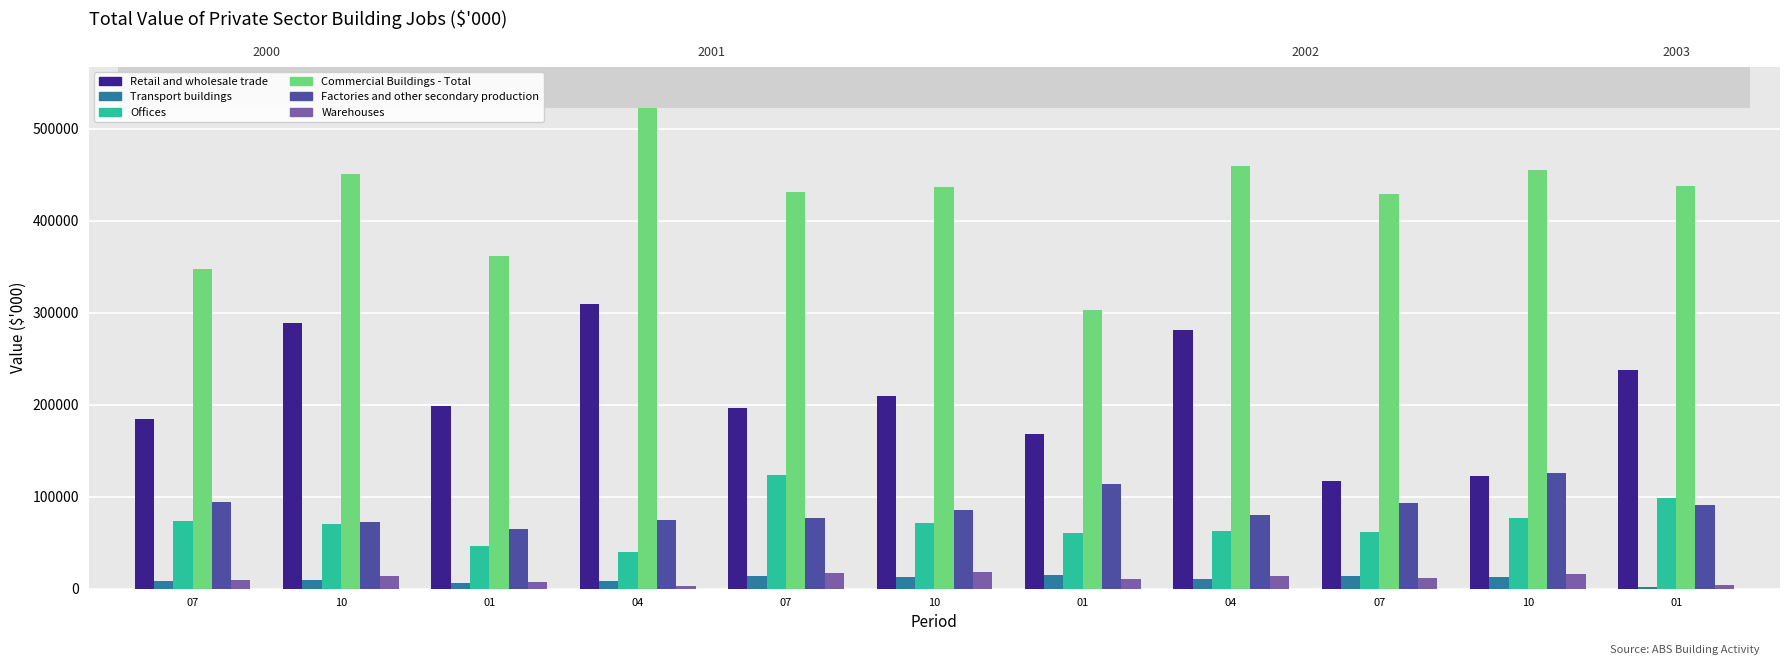

List the series in order of their peak value, highest first.

Commercial Buildings - Total, Retail and wholesale trade, Factories and other secondary production, Offices, Warehouses, Transport buildings